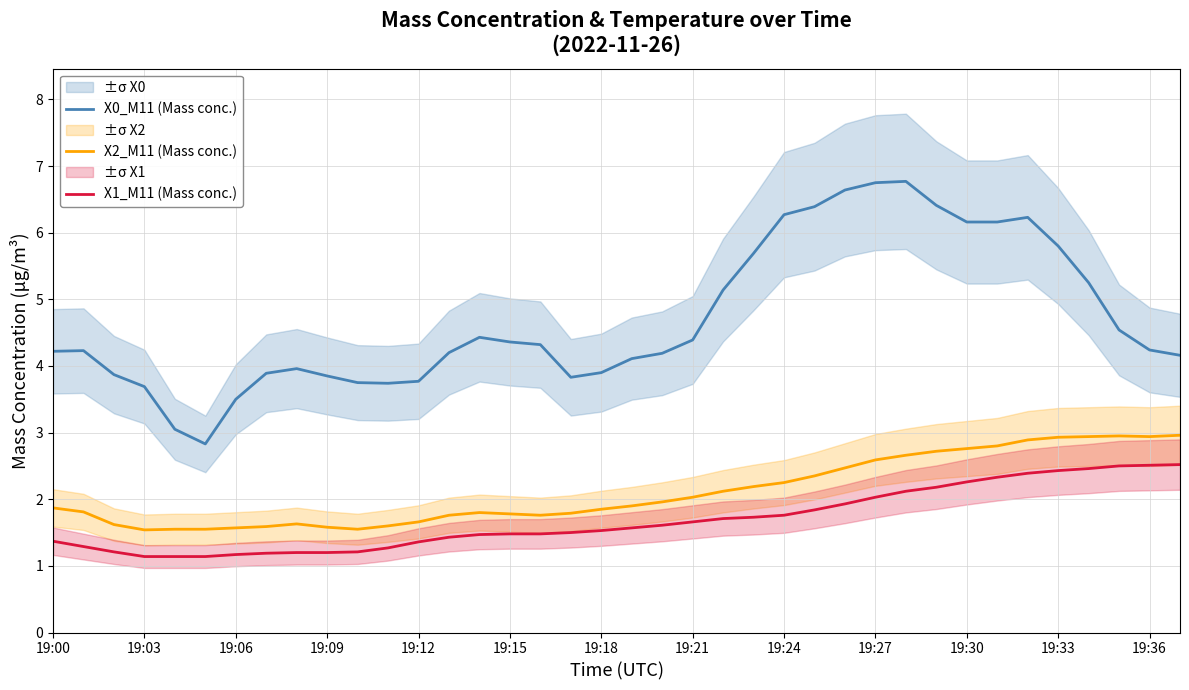

Is the value of X2_M11 (Mass conc.) at 19:18 greater than the value of X0_M11 (Mass conc.) at 19:30?

No